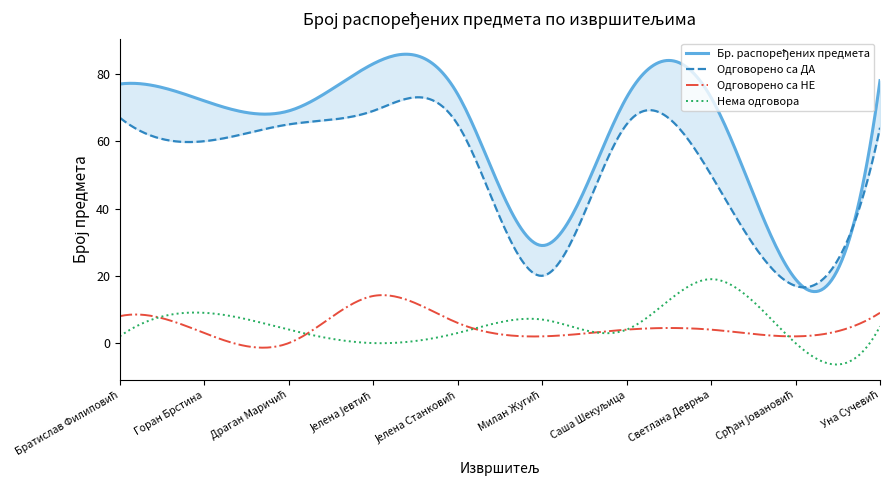

What are all the series names shown in the legend?

Бр. распоређених предмета, Одговорено са ДА, Одговорено са НЕ, Нема одговора